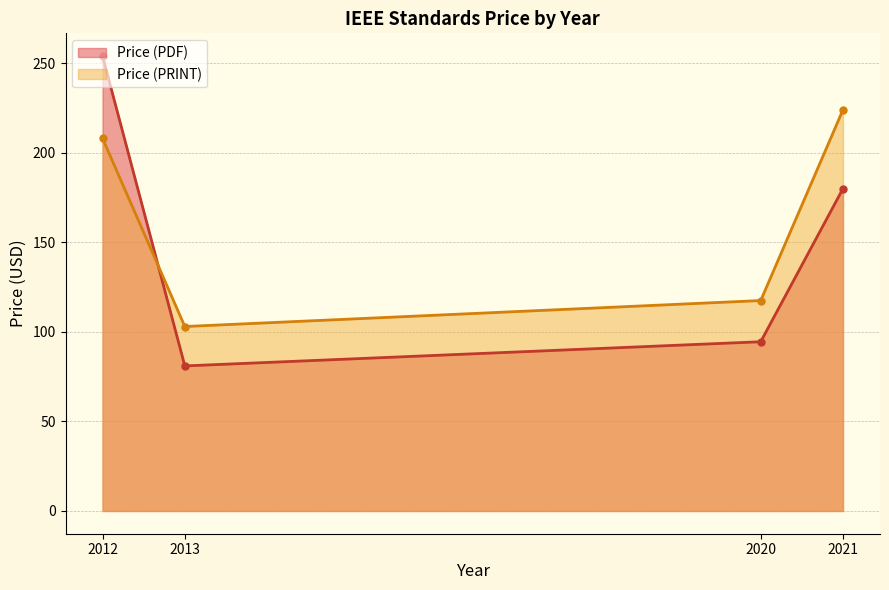

Which series has the largest range (max minus min)?

Price (PDF)